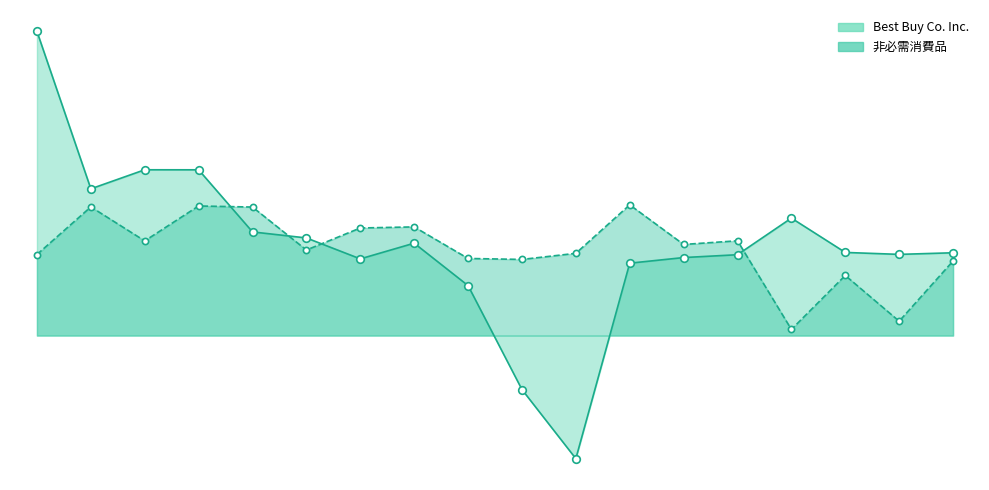

What is the total value across all series at 2011-02-26?

0.5